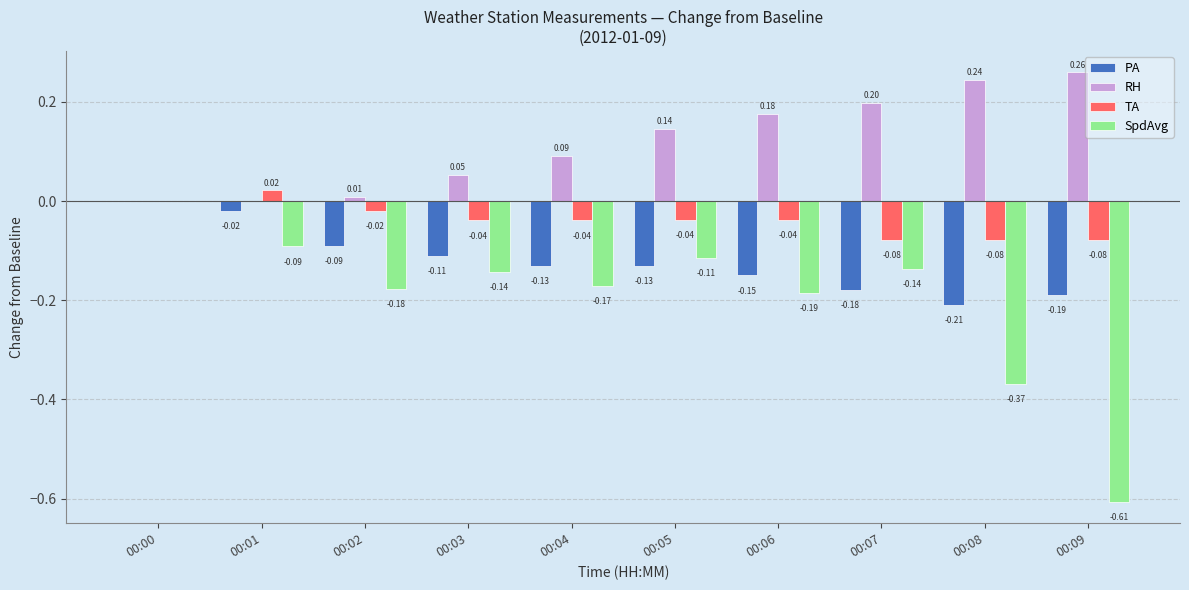

What is the sum of the PA values at 00:05 and 00:08?

-0.3